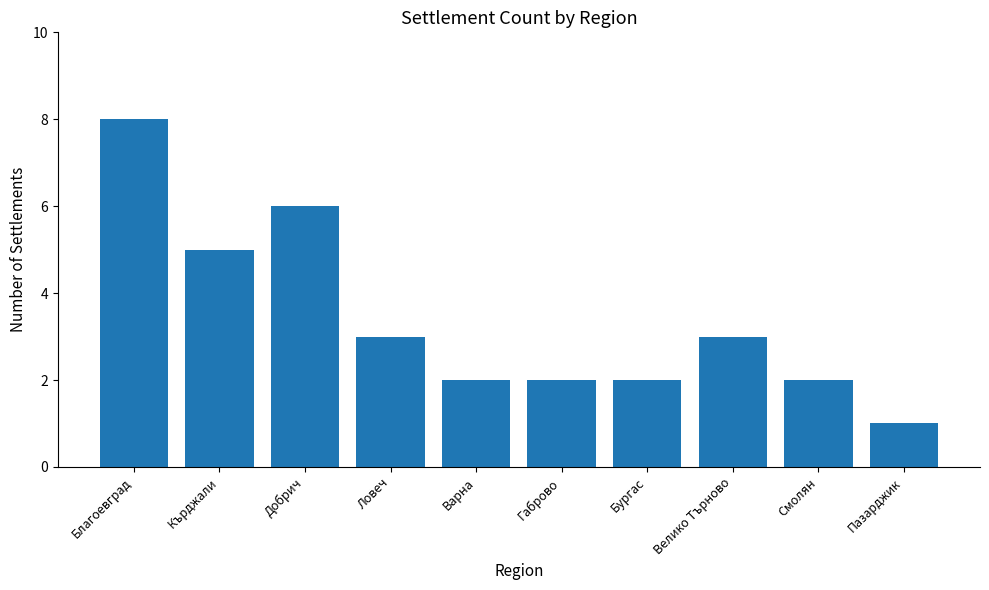

What is the label of the 3rd bar from the left?

Добрич